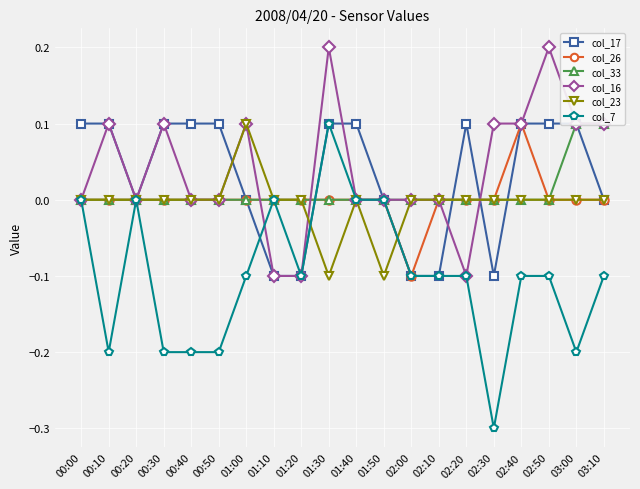

What is the label of the 10th point from the right?

01:40